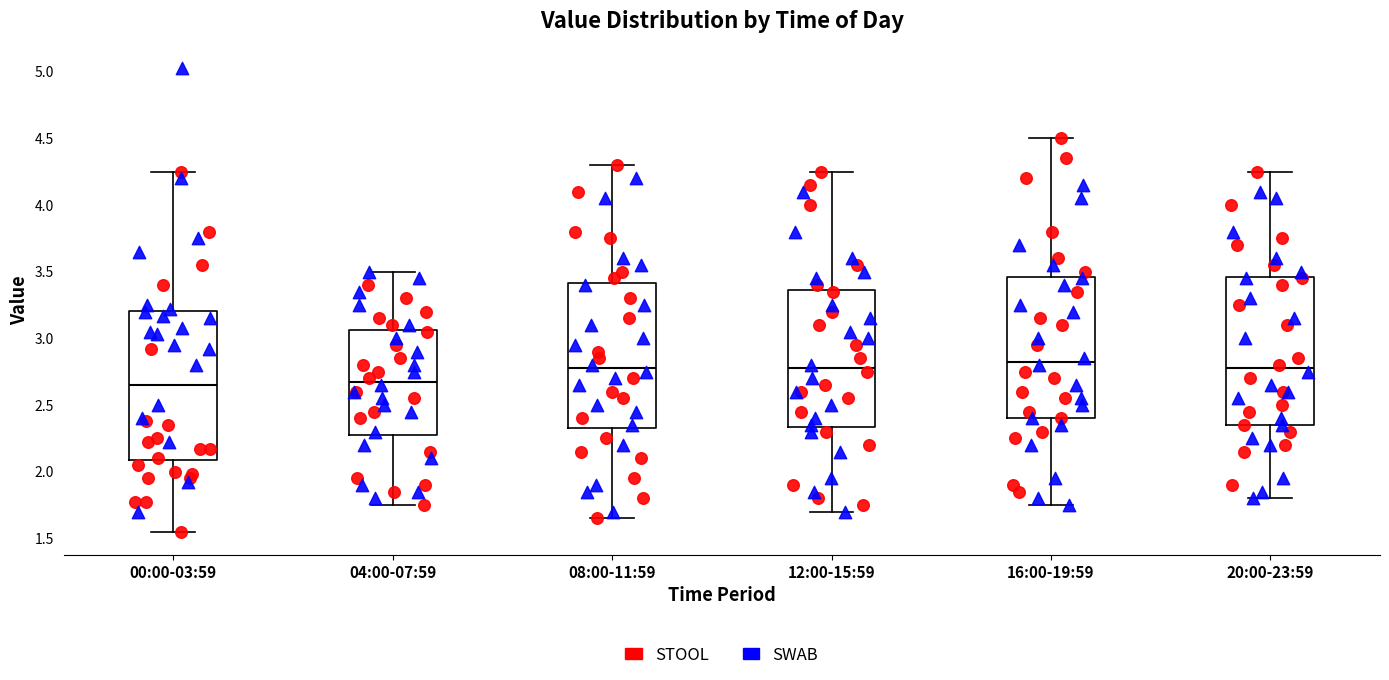

Reading left to right, read every box against the y-axis: the position of its median line, the range the box covers, and the ends of its whiskers. The values are not printed on the chart, so give them approximately, as read against the axis.

00:00-03:59: median 2.65, box 2.10 to 3.20, whiskers 1.55 to 4.25
04:00-07:59: median 2.70, box 2.30 to 3.05, whiskers 1.75 to 3.50
08:00-11:59: median 2.80, box 2.35 to 3.40, whiskers 1.65 to 4.30
12:00-15:59: median 2.80, box 2.35 to 3.35, whiskers 1.70 to 4.25
16:00-19:59: median 2.85, box 2.40 to 3.45, whiskers 1.75 to 4.50
20:00-23:59: median 2.80, box 2.35 to 3.45, whiskers 1.80 to 4.25